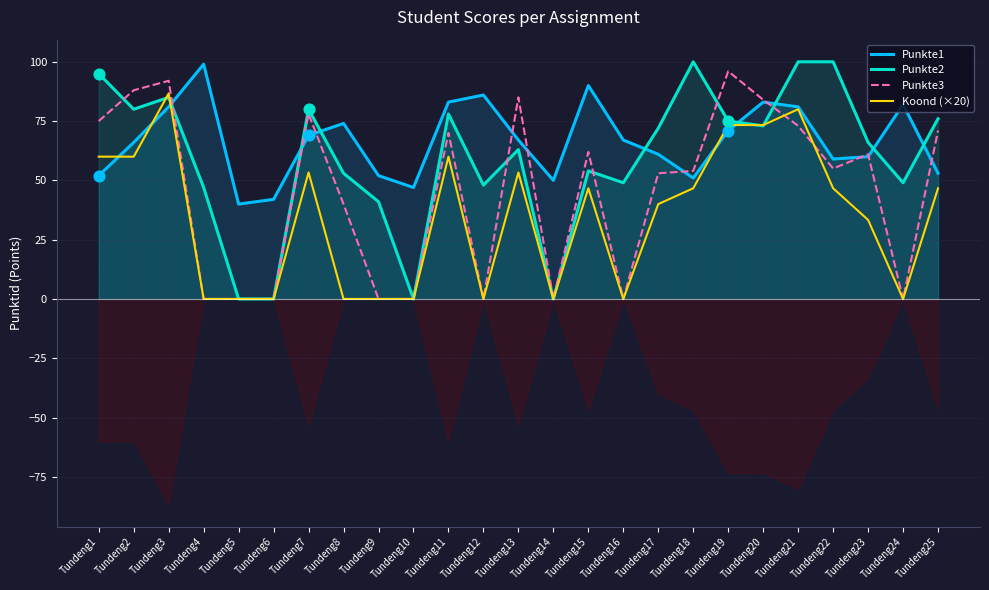

Is the value of Punkte1 at Tundeng21 greater than the value of Punkte2 at Tundeng1?

No